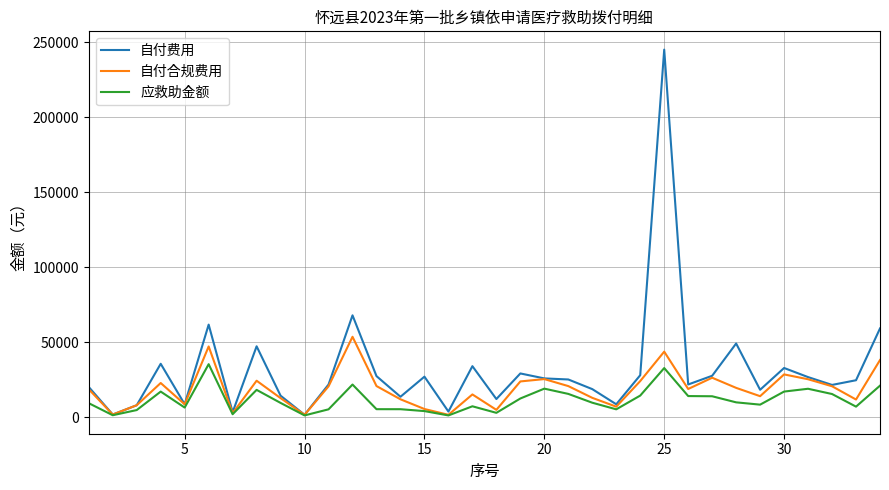

Rank the series by their maximum value, from highest to lowest.

自付费用, 自付合规费用, 应救助金额